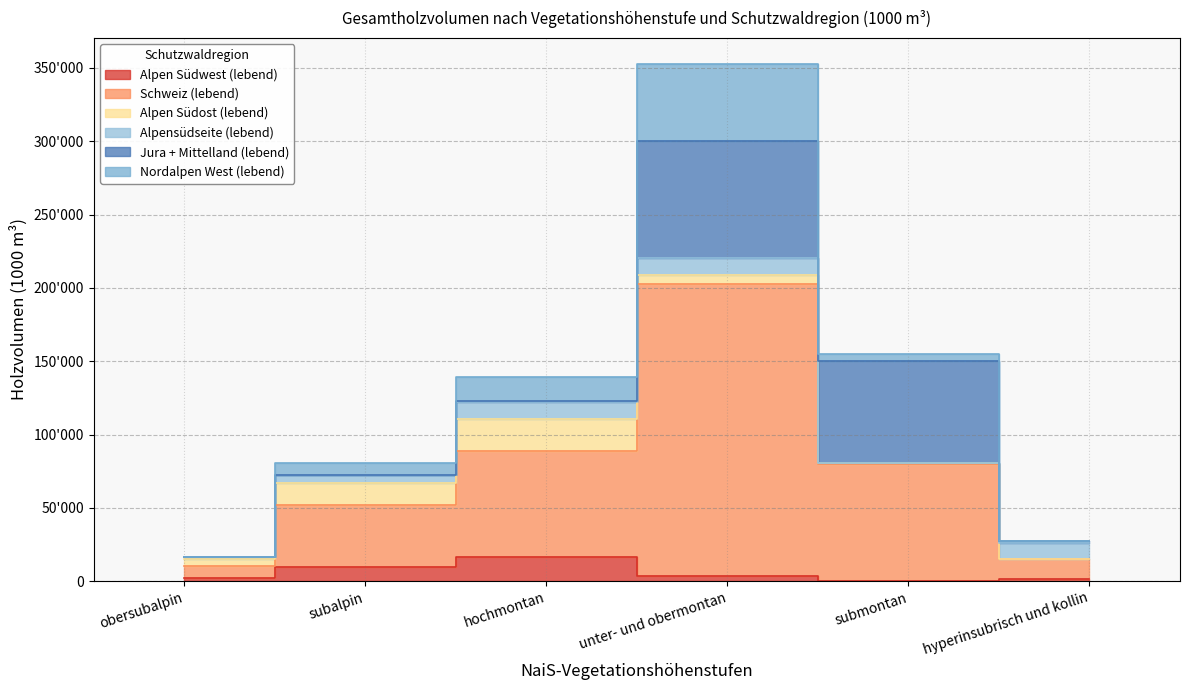

What are all the series names shown in the legend?

Alpen Südwest (lebend), Schweiz (lebend), Alpen Südost (lebend), Alpensüdseite (lebend), Jura + Mittelland (lebend), Nordalpen West (lebend)